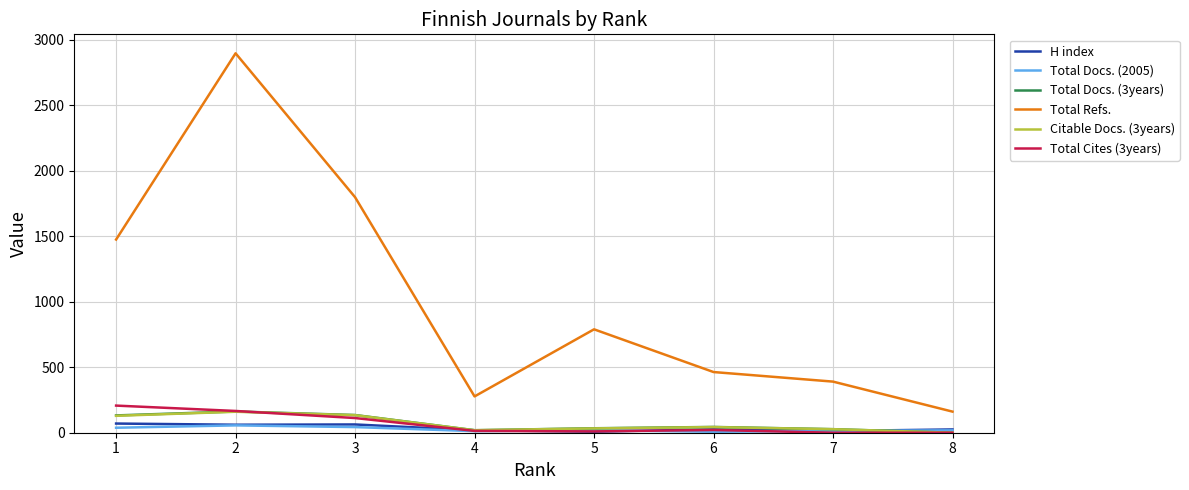

What is the lowest value of the Total Refs. series?

161